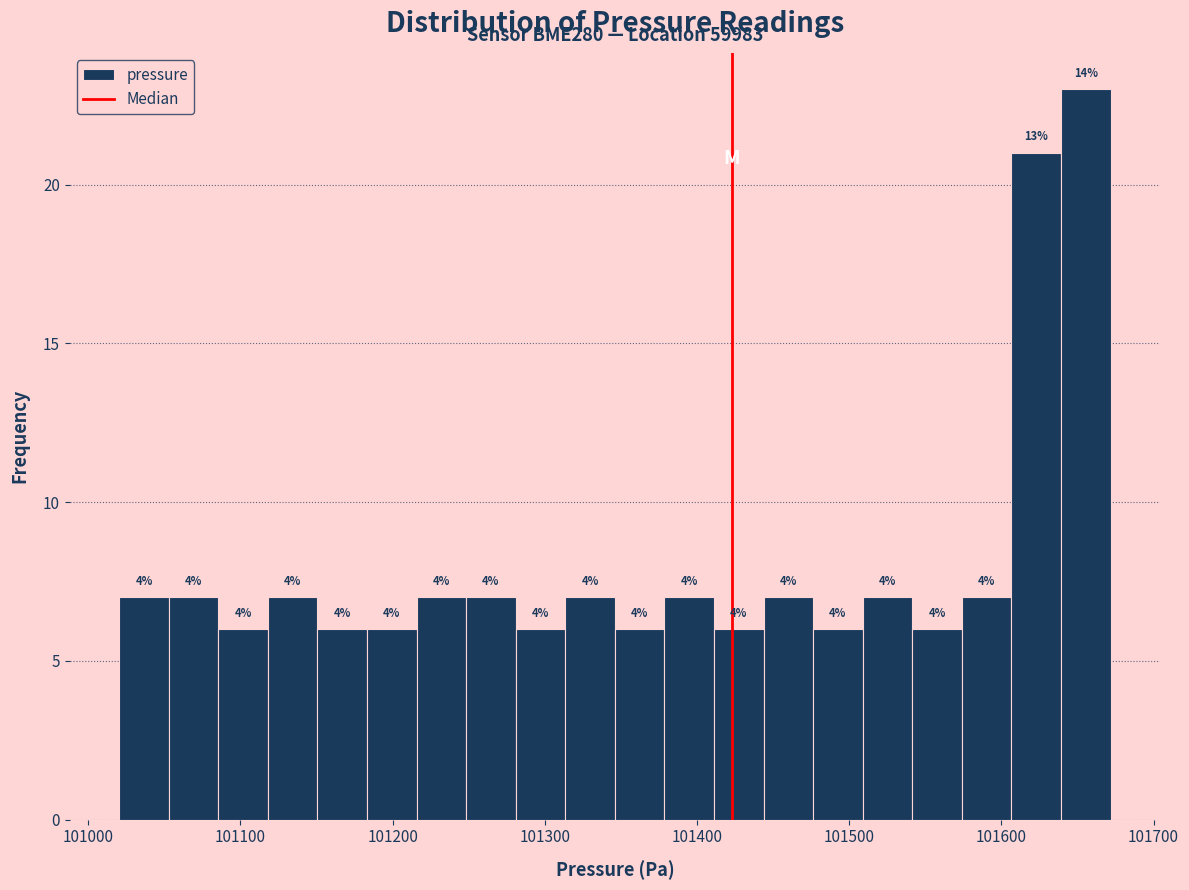

Around what value on the x-axis is the tallest bar? Give the approximate position of its centre, as read against the axis.

101660